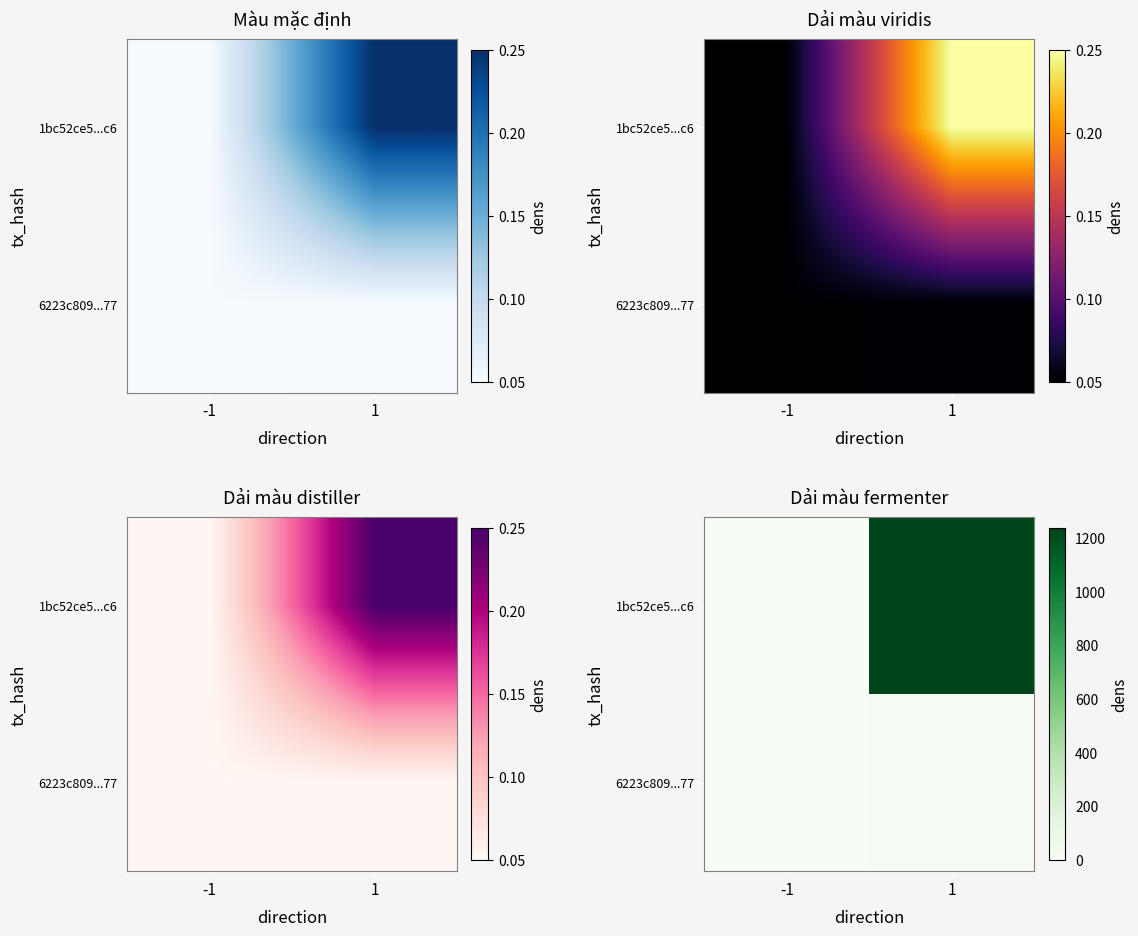

Rank the series by their average value, from highest to lowest.

1bc52ce5...c6, 6223c809...77